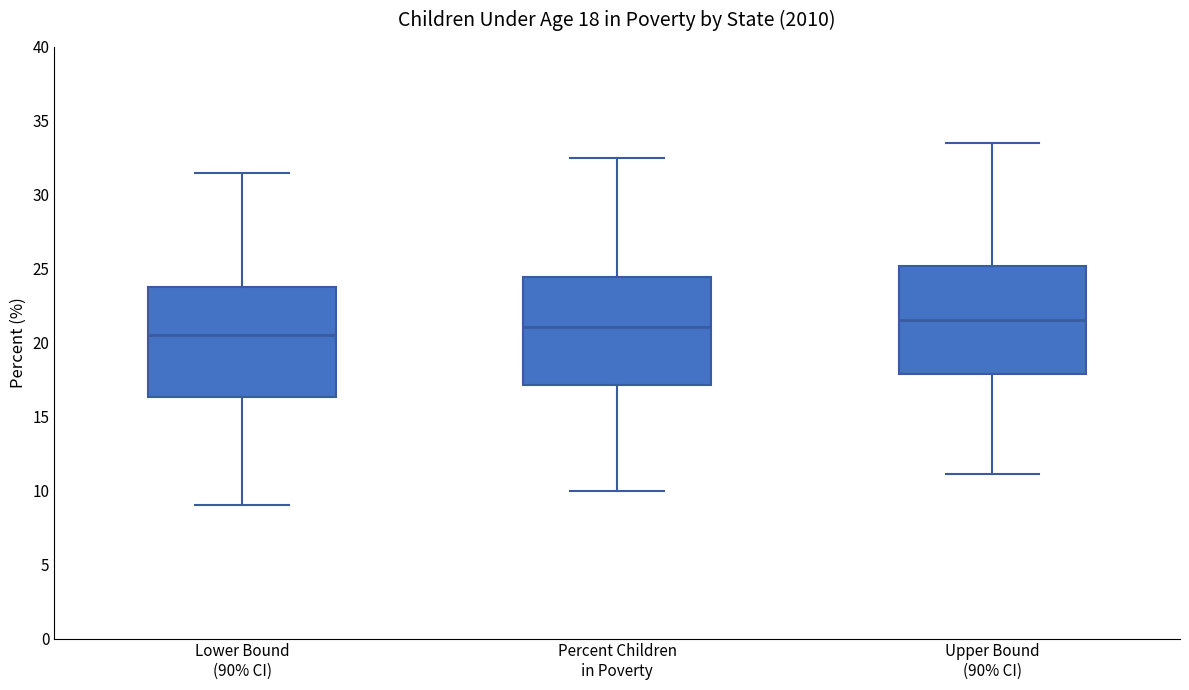

Which box has the highest median line?

Upper Bound (90% CI)